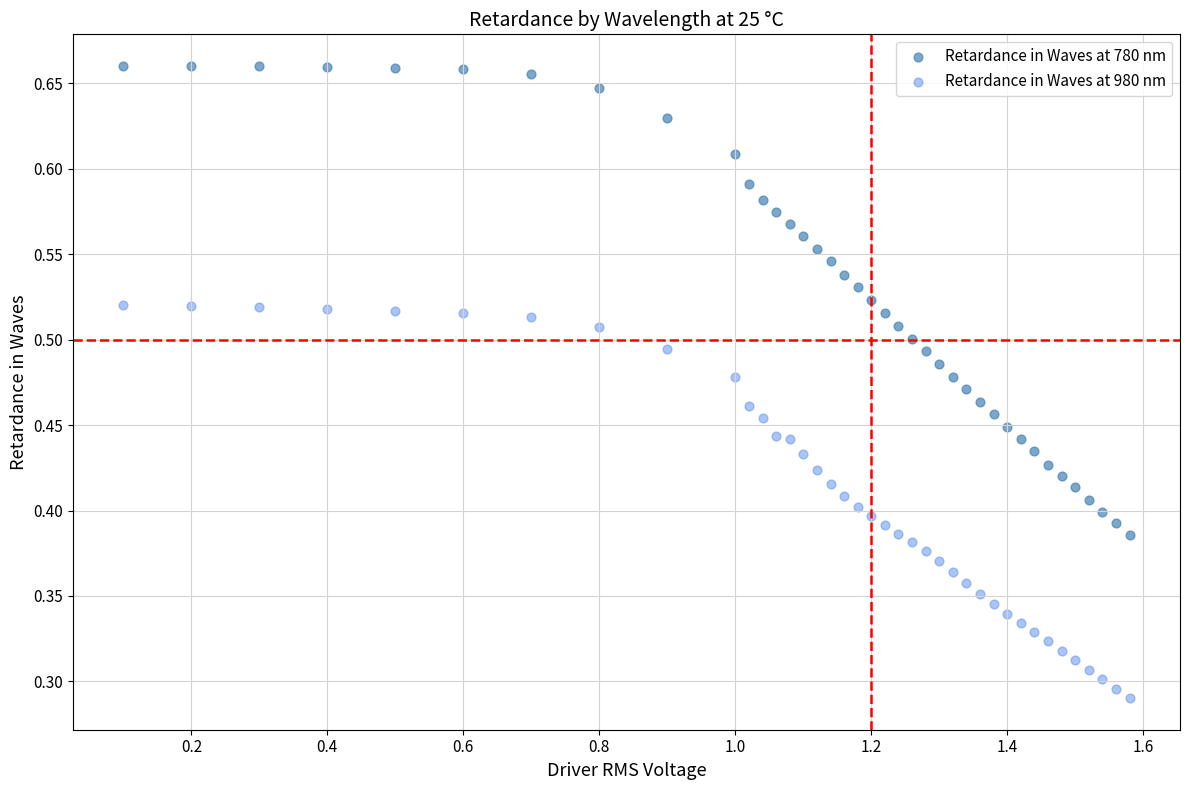

Which series contains the lowest Y value?

Retardance in Waves at 980 nm